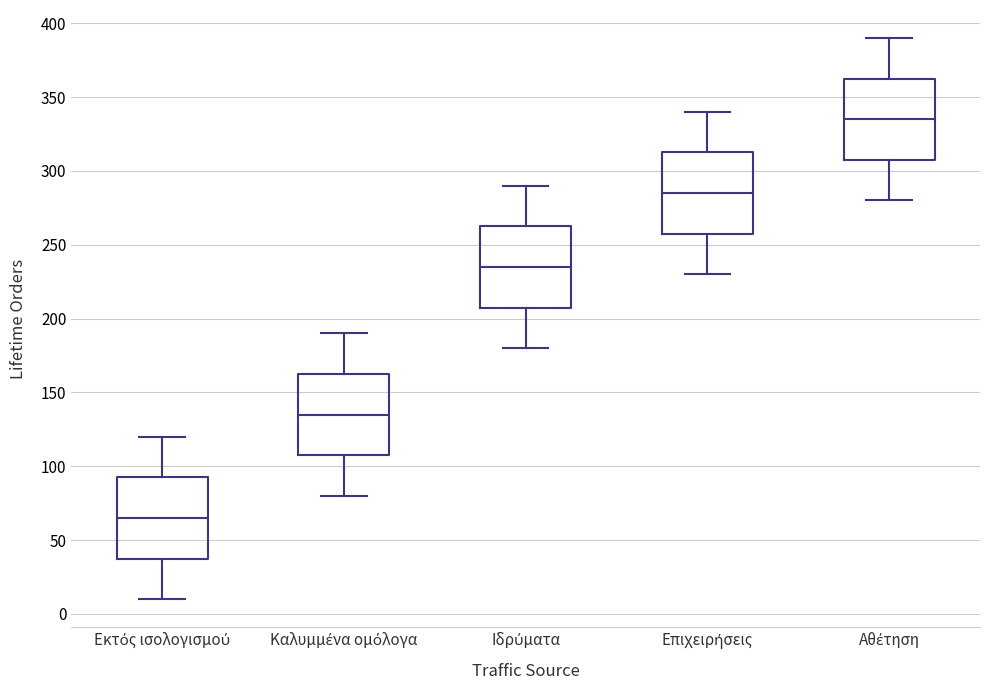

Reading left to right, read every box against the y-axis: the position of its median line, the range the box covers, and the ends of its whiskers. The values are not printed on the chart, so give them approximately, as read against the axis.

Εκτός ισολογισμού: median 65, box 40 to 95, whiskers 10 to 120
Καλυμμένα ομόλογα: median 135, box 110 to 165, whiskers 80 to 190
Ιδρύματα: median 235, box 210 to 265, whiskers 180 to 290
Επιχειρήσεις: median 285, box 260 to 315, whiskers 230 to 340
Αθέτηση: median 335, box 310 to 365, whiskers 280 to 390